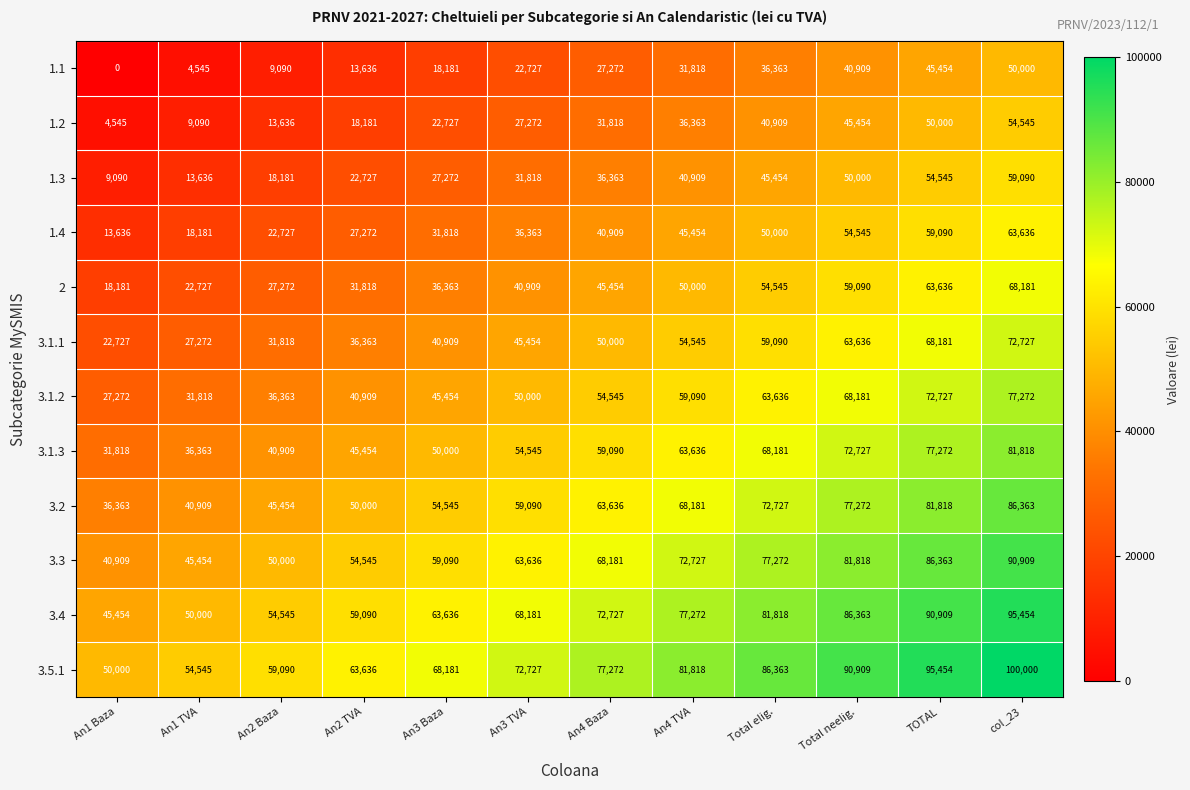

What is the spread (max minus min) of values at col_23?

50000